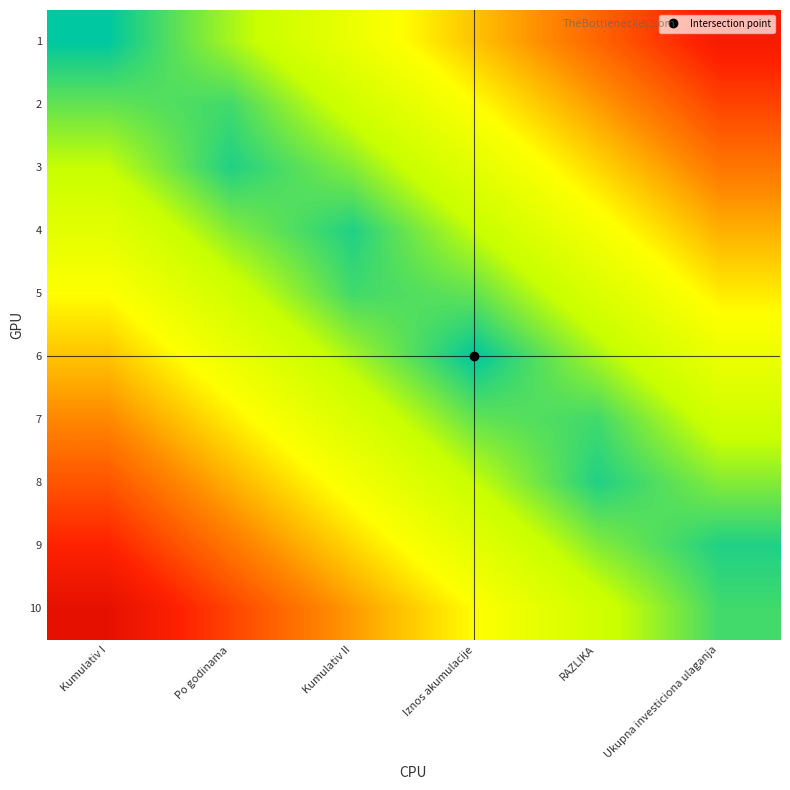

Which label corresponds to the smallest value in the chart?

Kumulativ I